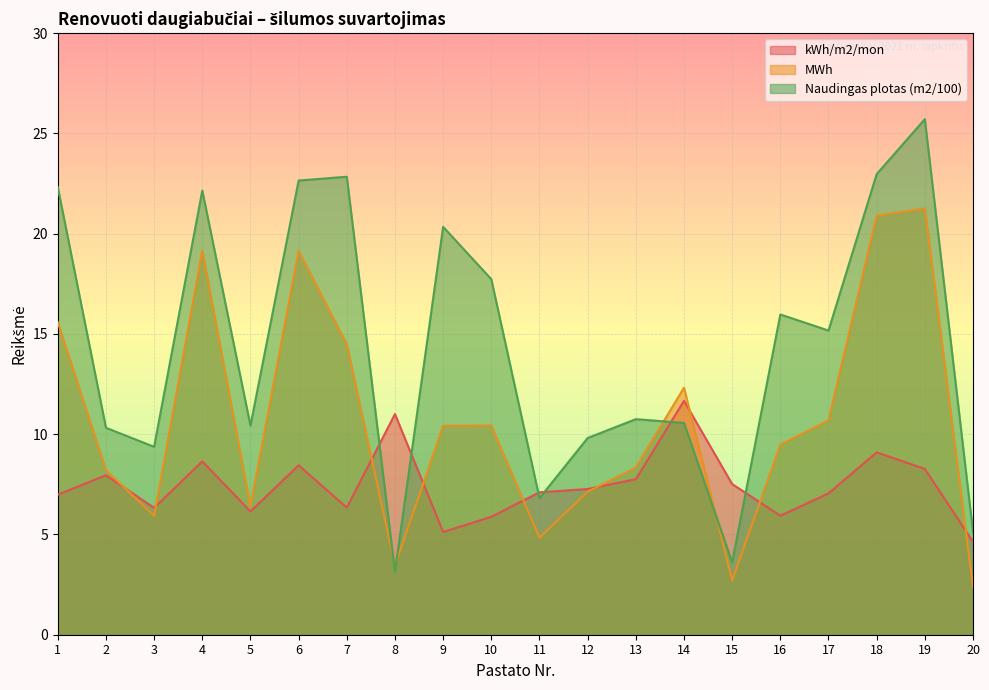

How many interior local peaks does the kWh/m2/mon series have?

6